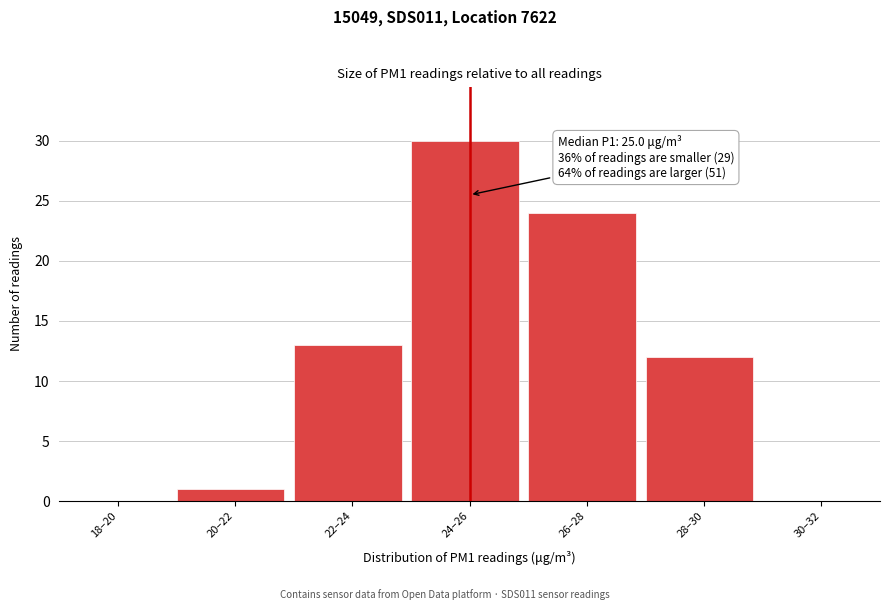

Reading left to right, what are all the values shown in this chart?

18–20=0	20–22=1	22–24=13	24–26=30	26–28=24	28–30=12	30–32=0